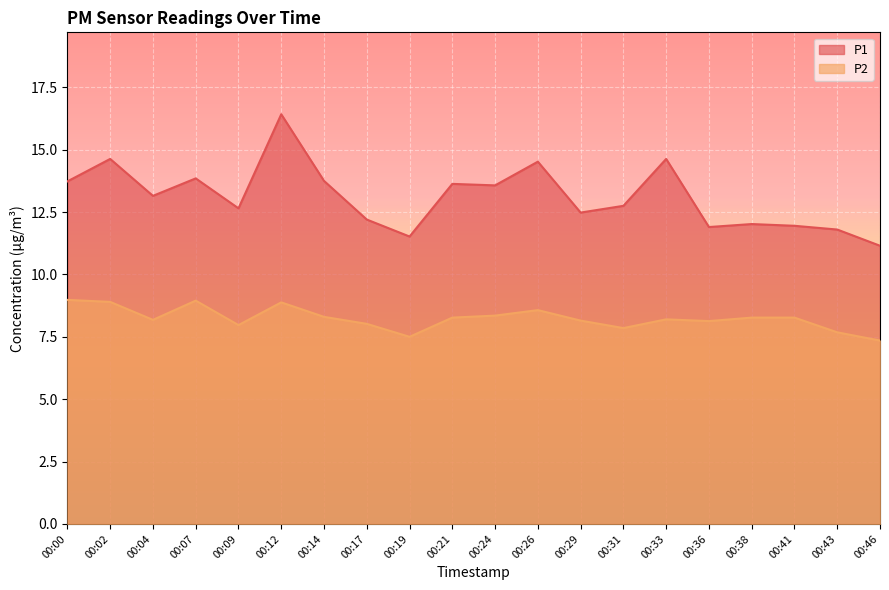

Reading left to right, list all the values displayed in this chart.

P1: 00:00=13.7	00:02=14.6	00:04=13.2	00:07=13.8	00:09=12.7	00:12=16.4	00:14=13.8	00:17=12.2	00:19=11.5	00:21=13.6	00:24=13.6	00:26=14.5	00:29=12.5	00:31=12.8	00:33=14.6	00:36=11.9	00:38=12.0	00:41=11.9	00:43=11.8	00:46=11.2
P2: 00:00=9.0	00:02=8.9	00:04=8.2	00:07=8.9	00:09=8.0	00:12=8.9	00:14=8.3	00:17=8.0	00:19=7.5	00:21=8.3	00:24=8.3	00:26=8.6	00:29=8.2	00:31=7.8	00:33=8.2	00:36=8.1	00:38=8.3	00:41=8.3	00:43=7.7	00:46=7.3